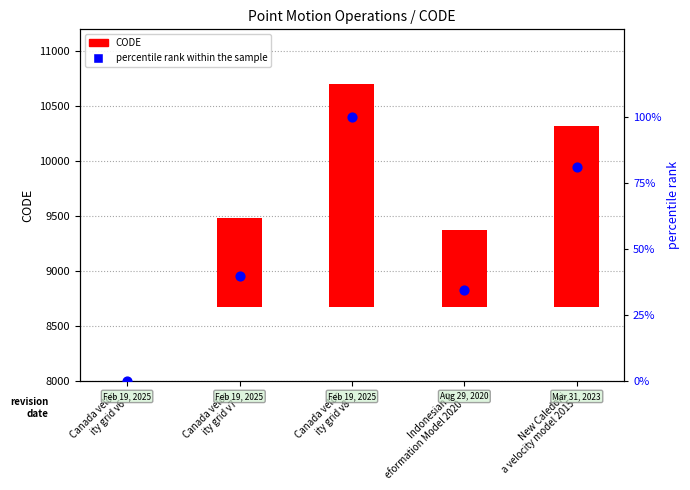

What are all the series names shown in the legend?

CODE, percentile rank within the sample